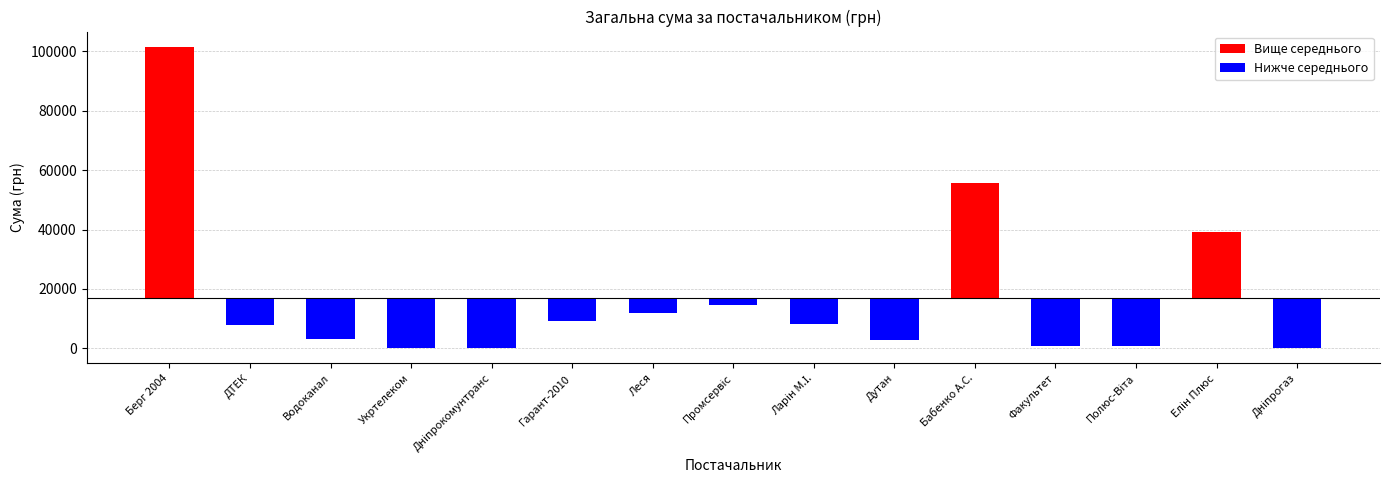

The chart shows a value of 13560.7 at ТОВ "Гарант-2010". True or false?

False